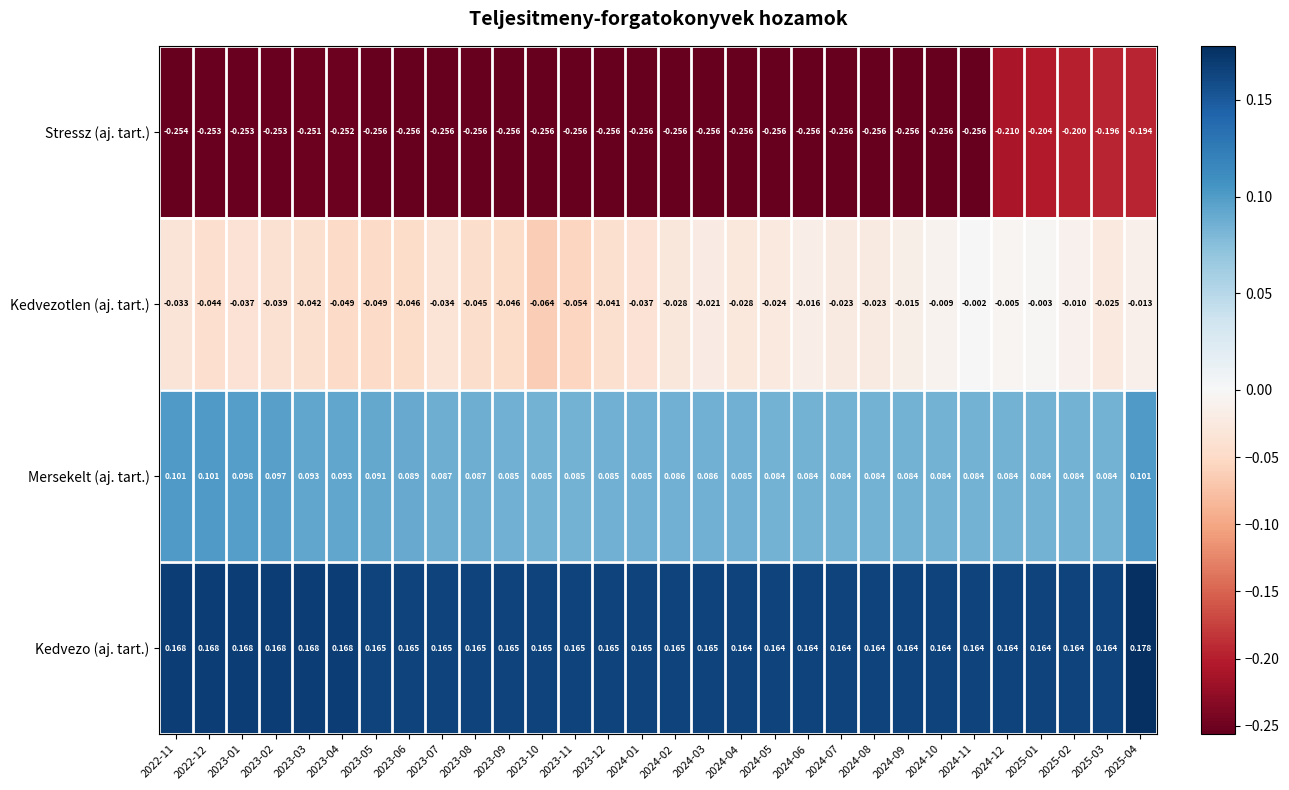

Which series has the largest total across all categories?

Kedvezo (aj. tart.)